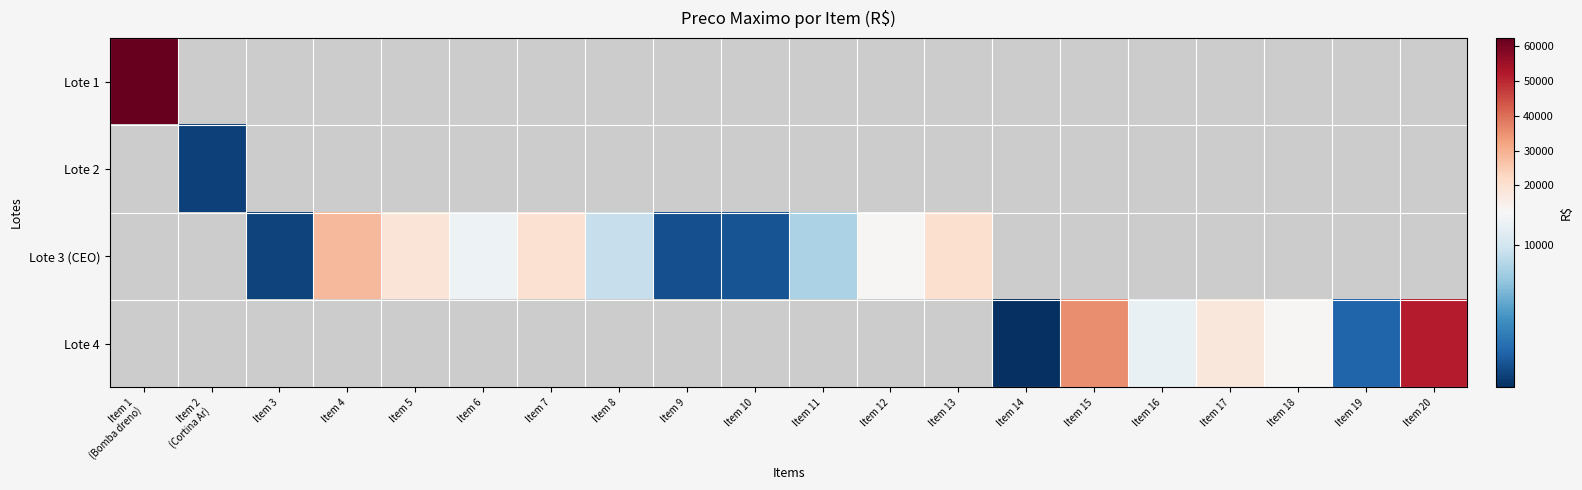

How many values in the Lote 3 (CEO) series are below 19859?

8